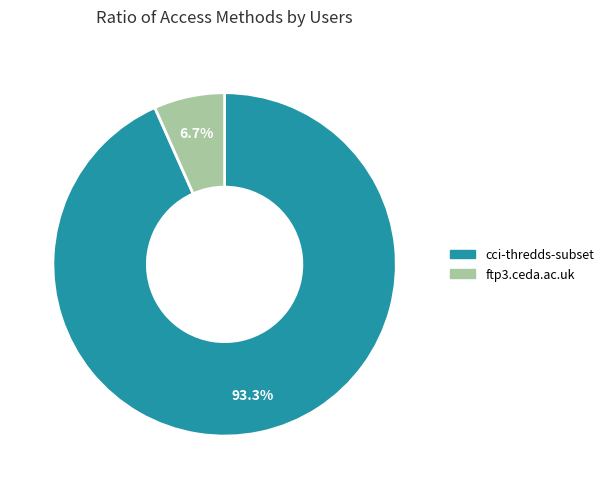

Rank the categories by value from lowest to highest.

ftp3.ceda.ac.uk, cci-thredds-subset